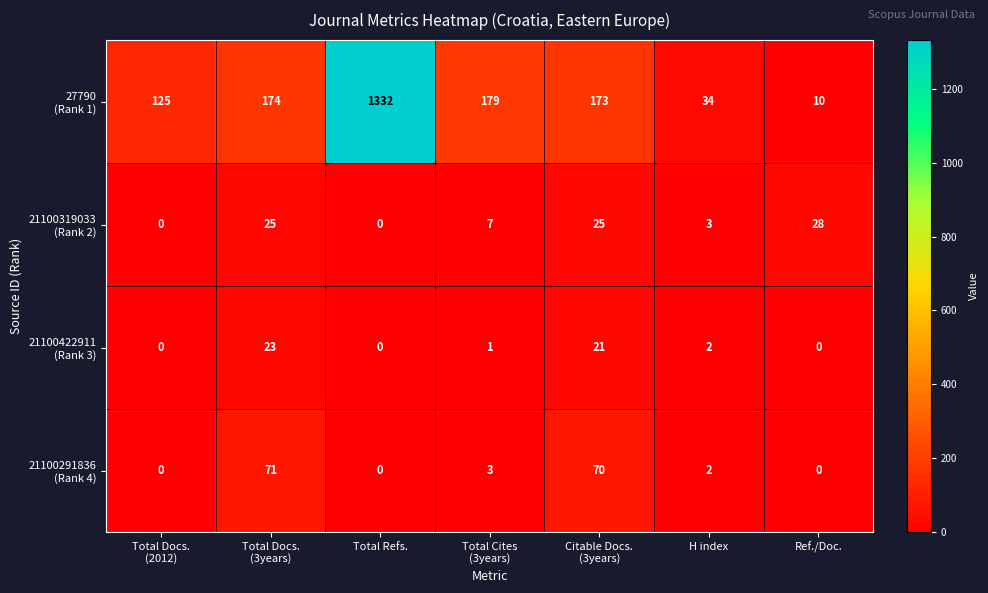

How many categories are shown in the chart?

7